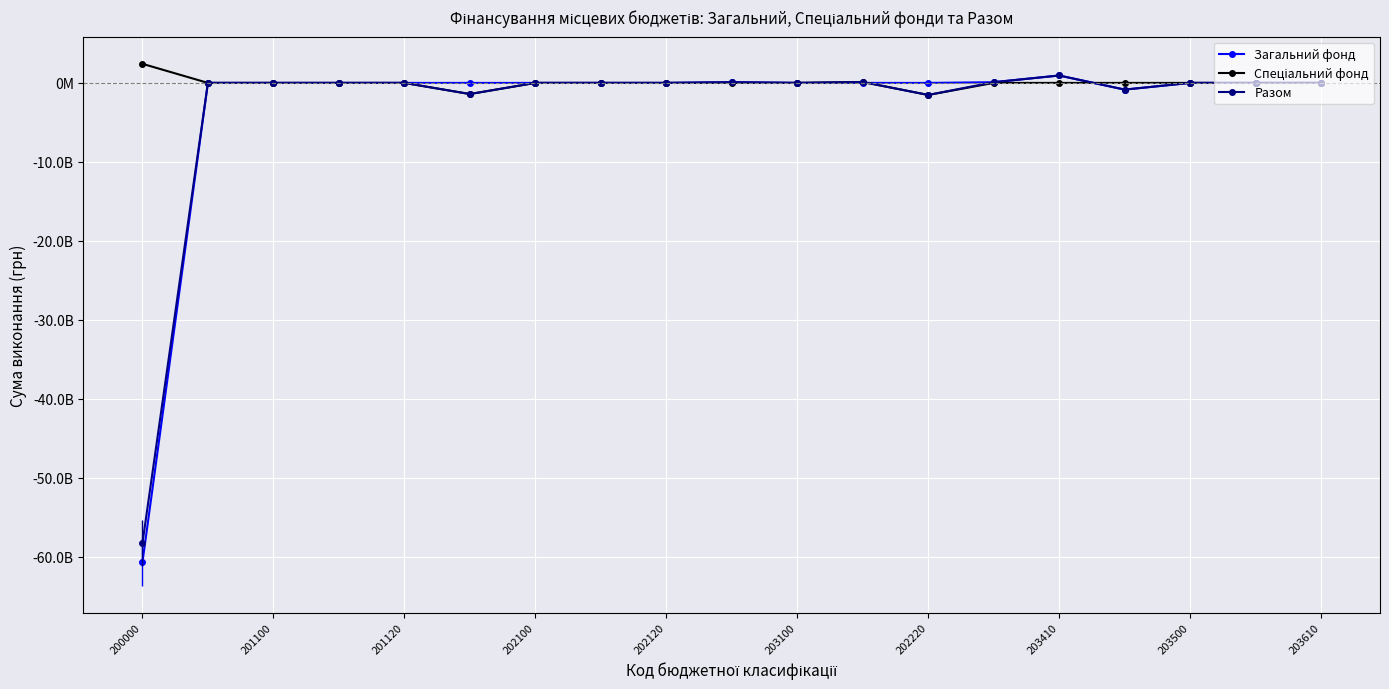

Where does the Спеціальний фонд series first go above 0?

200000